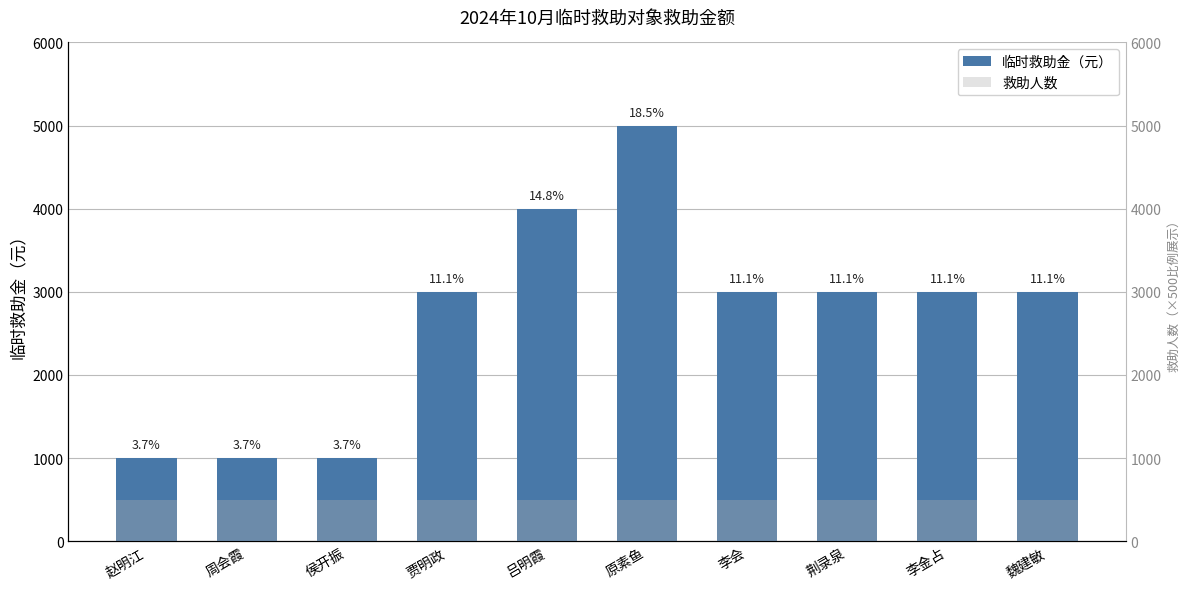

What is the average value of the 临时救助金（元） series?

2700